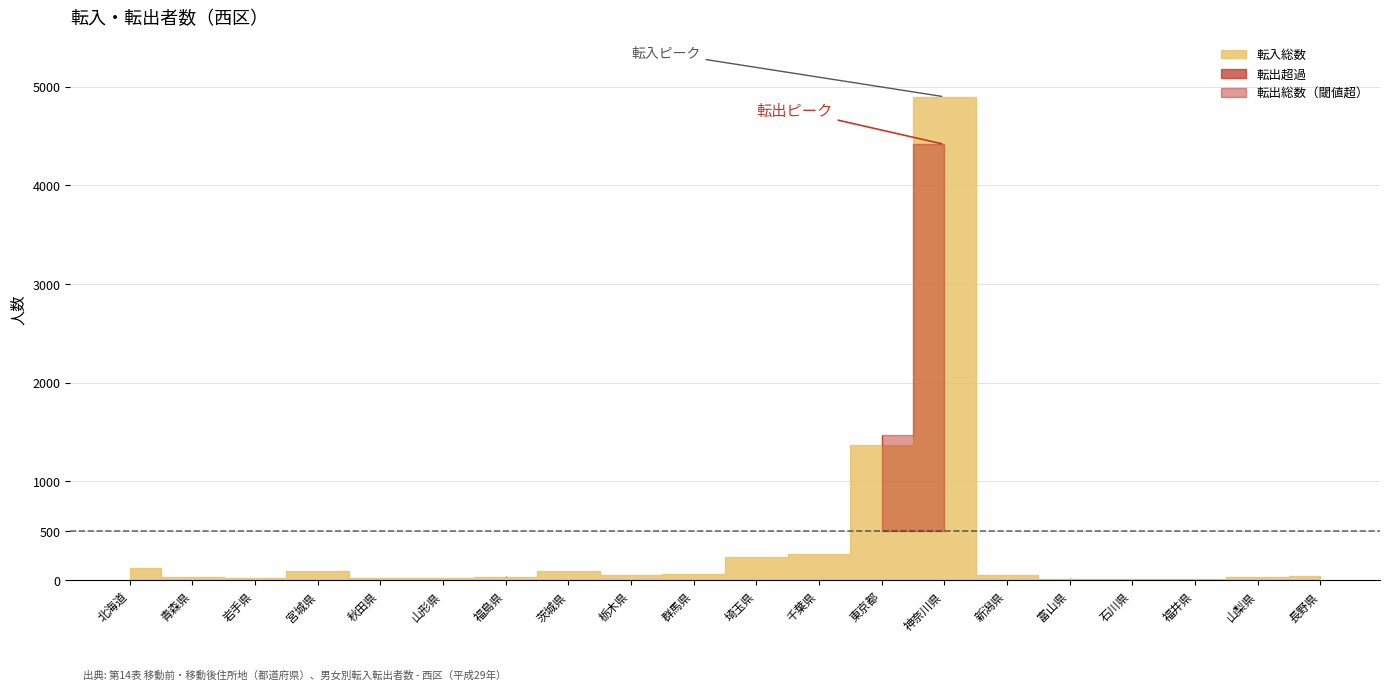

What is the difference between the second highest and minimum values in the 転出総数 series?

1469